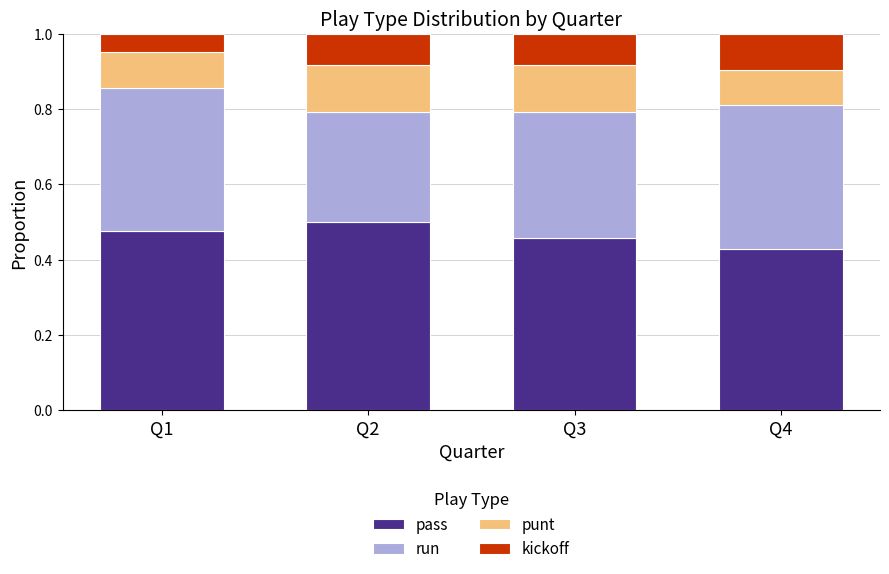

Count the pass values in the range 0 to 1.

4